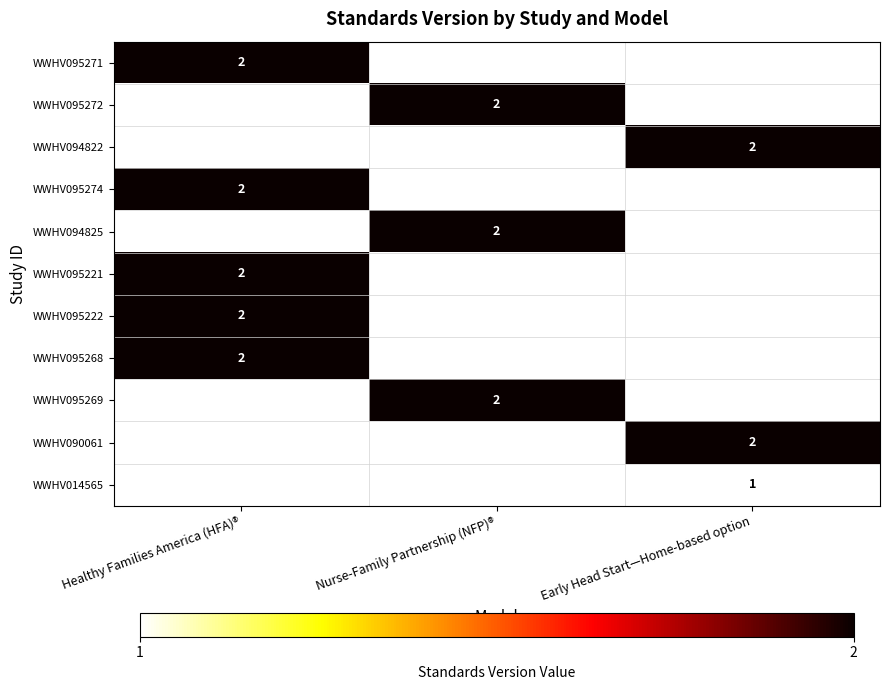

The WWHV094825 series shows 2 at Nurse-Family Partnership (NFP)®. True or false?

True